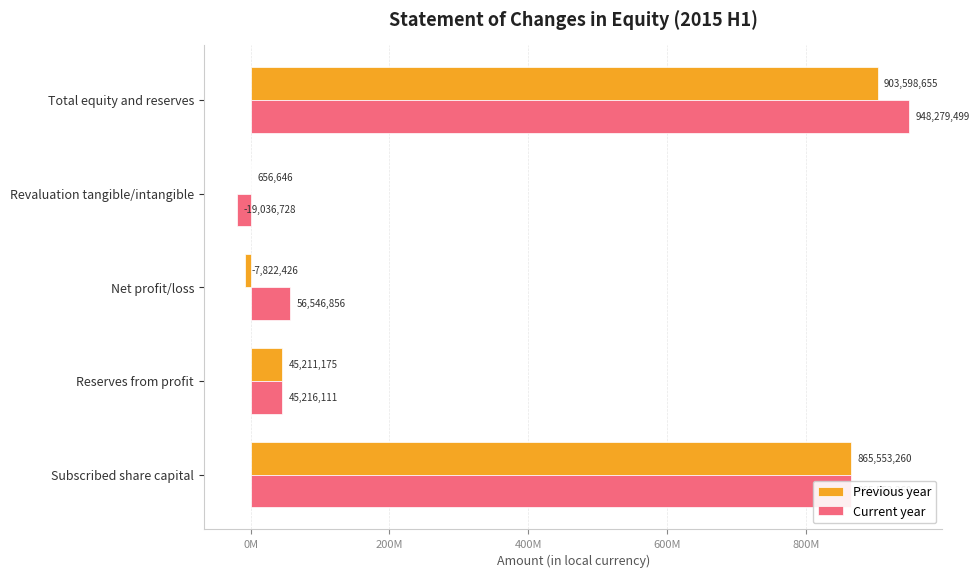

What is the difference between the maximum and minimum values in the Previous year series?

911421081